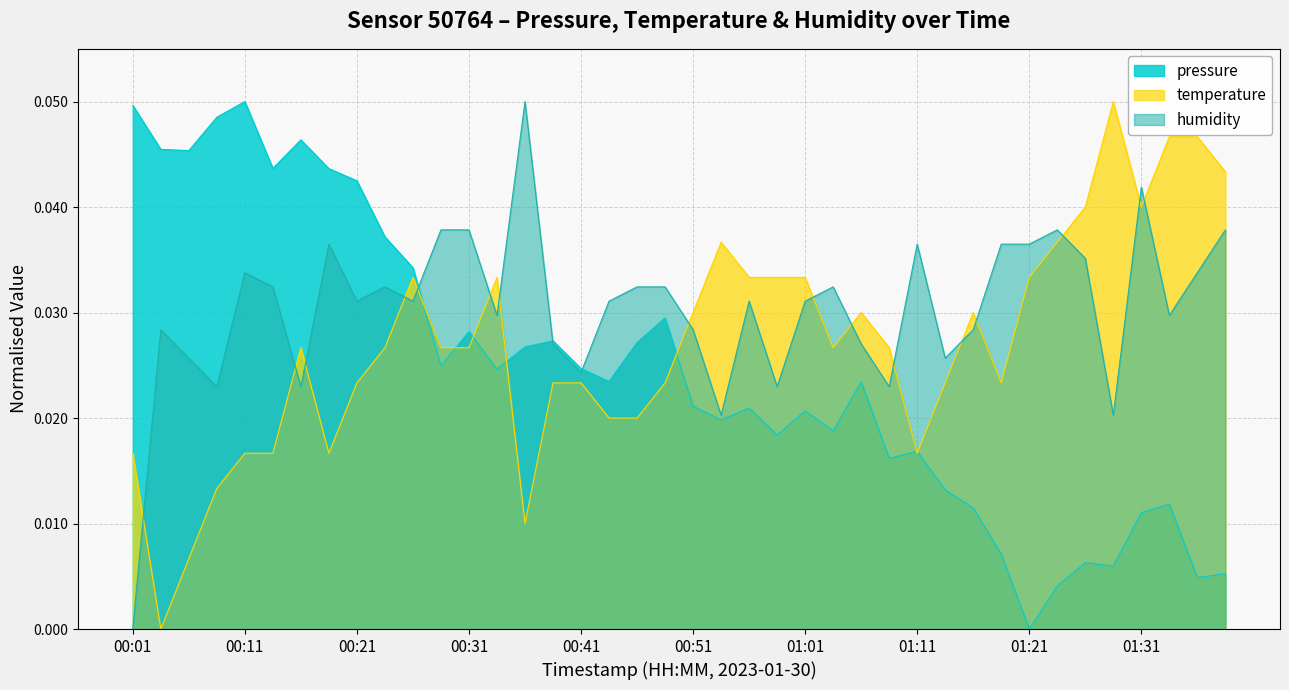

Between 00:06 and 00:18, which series saw the biggest shift?

humidity